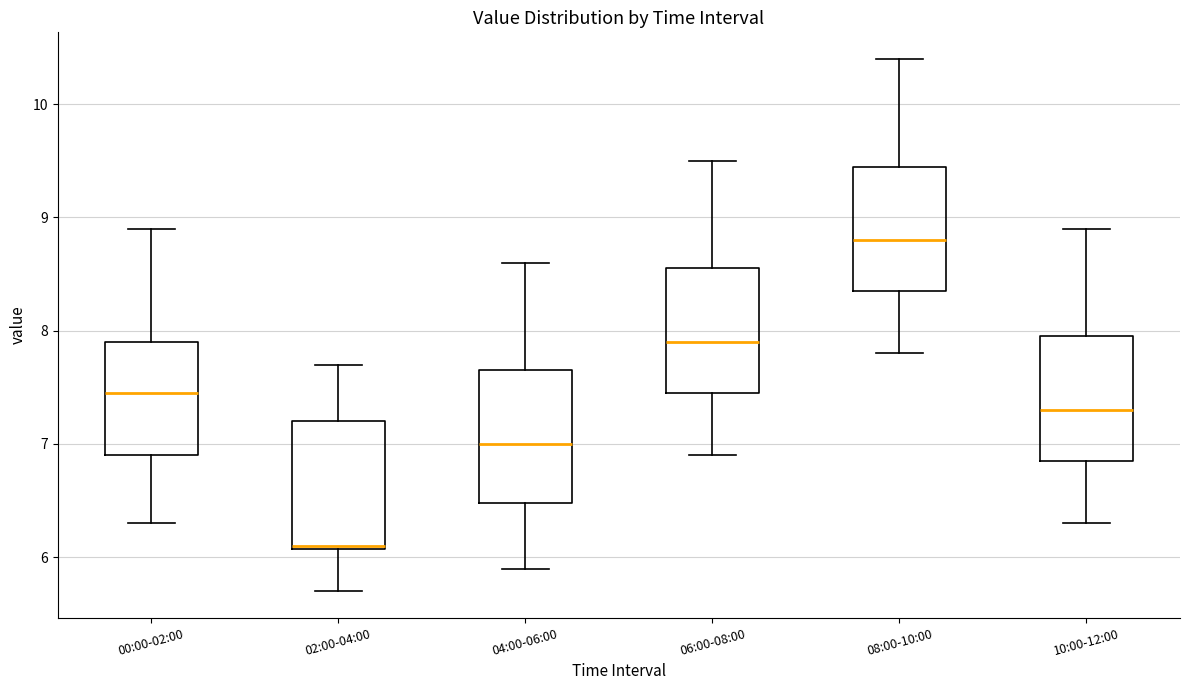

Which box's median line is the highest?

08:00-10:00